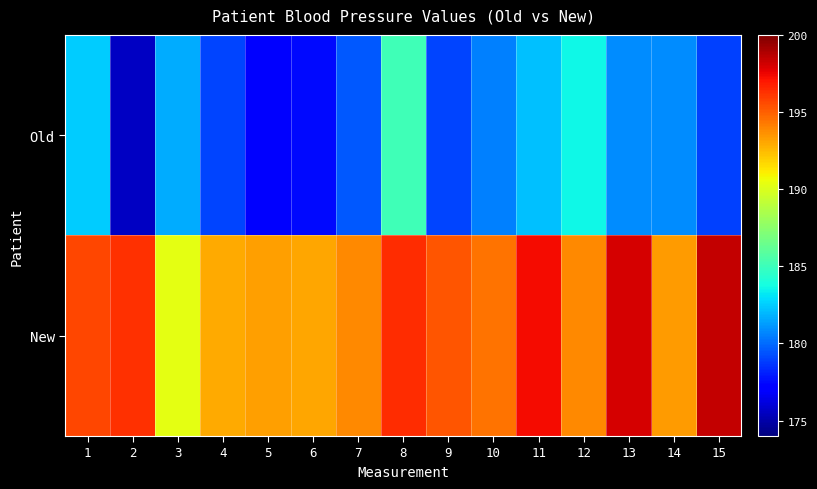

Which series has the largest range (max minus min)?

Old